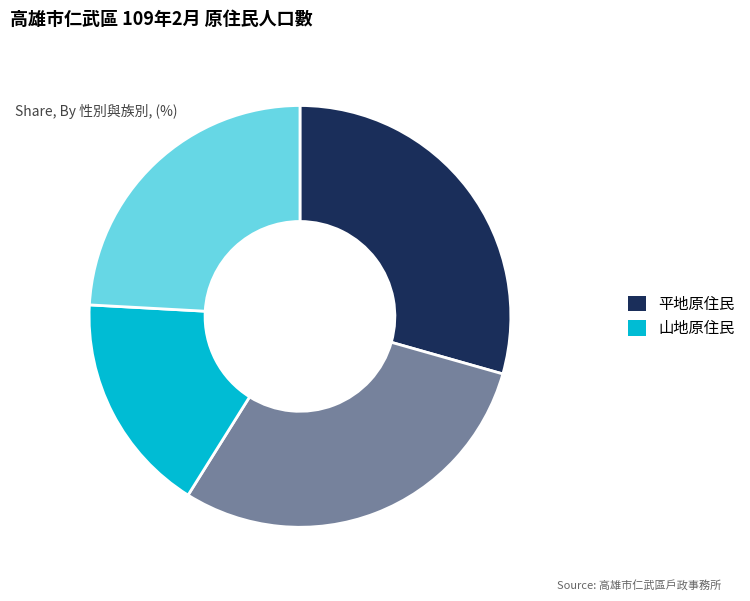

How many slices are in this pie chart?

4